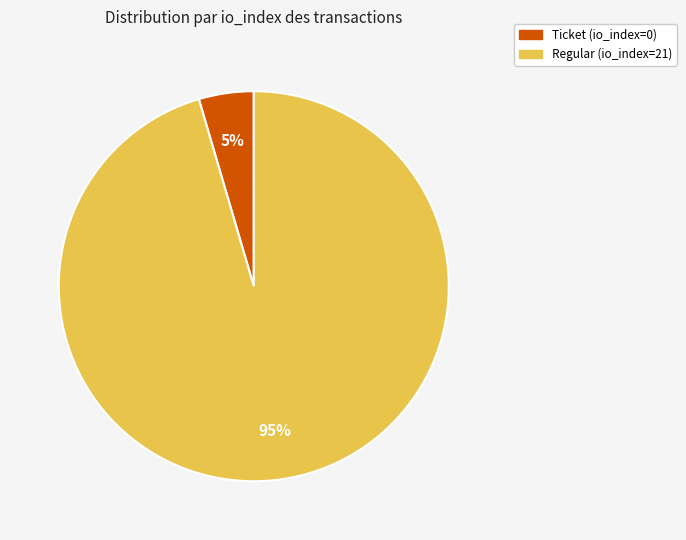

What is the majority slice?

Regular (io_index=21)